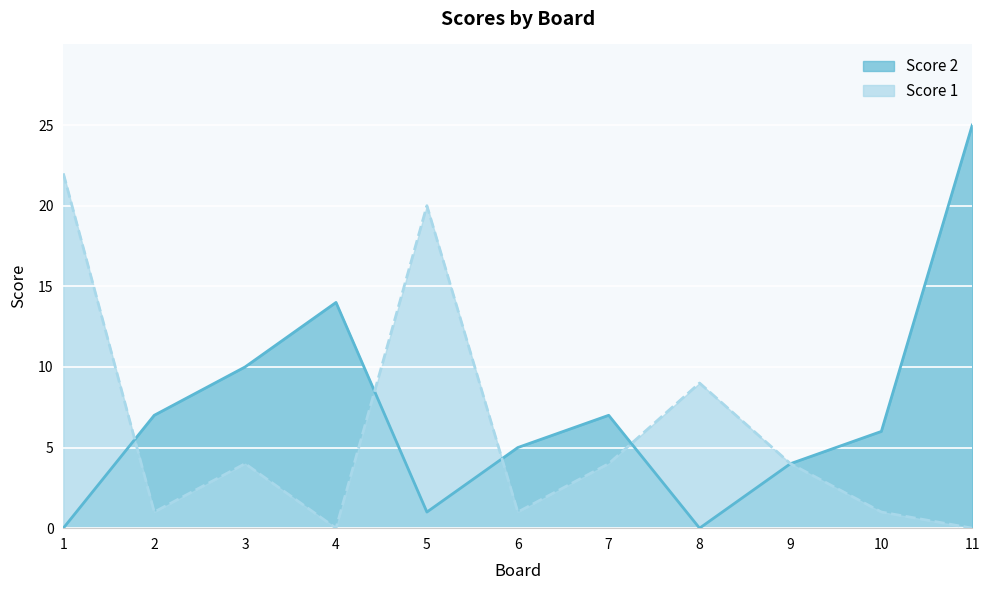

At which label is Score 1 closest to 11?

8